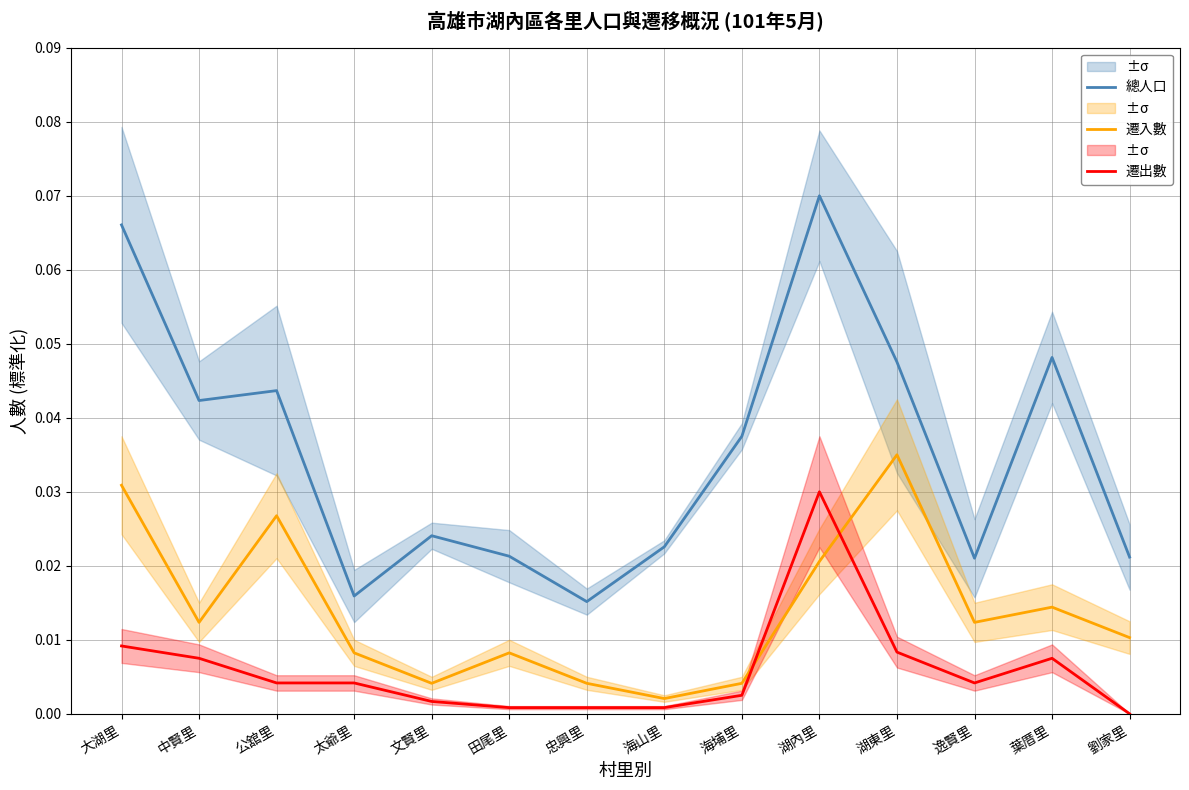

True or false: 遷入數 and 總人口 cross at least once.

False